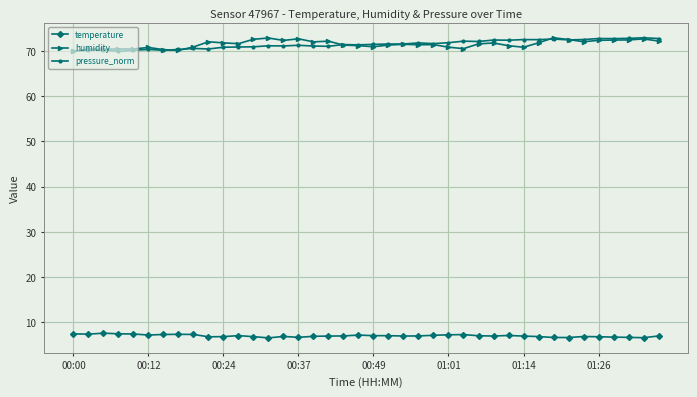

What is the value of the temperature point at the 7th from the left?

7.3